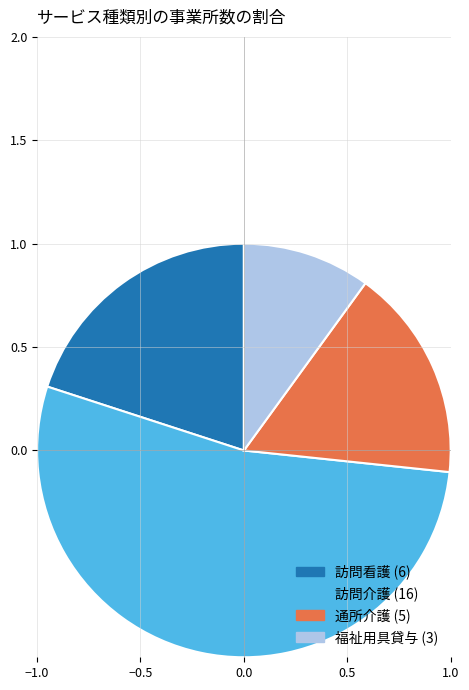

The 訪問介護 slice represents 44% of the pie. True or false?

False